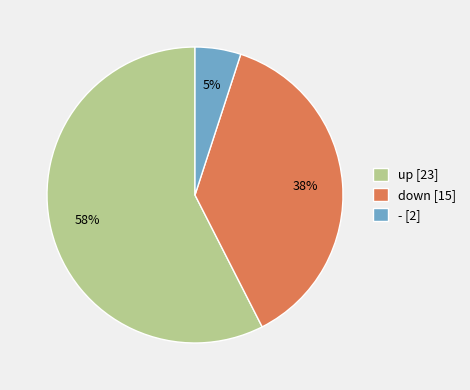

True or false: up accounts for 45% of the total.

False